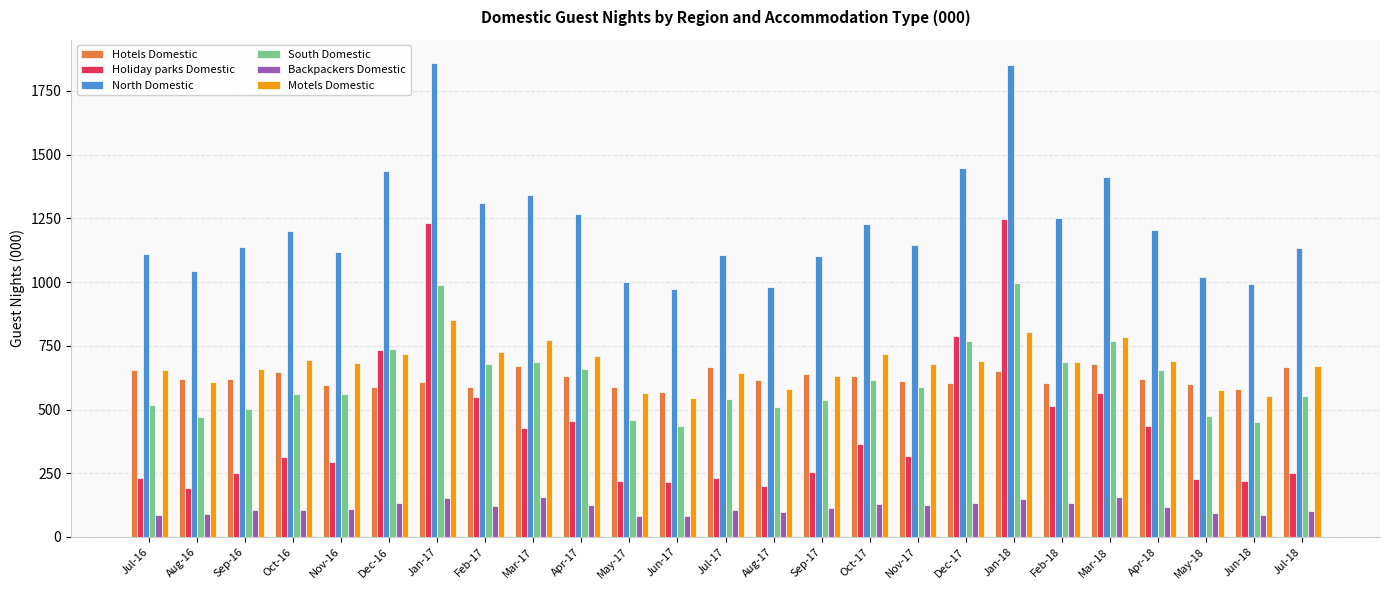

What is the maximum value for Hotels Domestic?

677